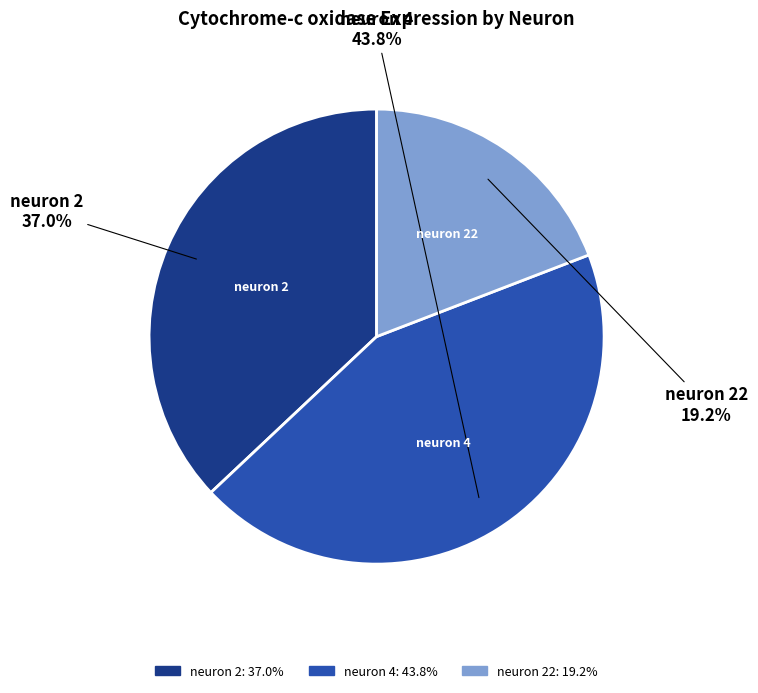

To the nearest percent, what is the difference between the largest and smallest slice percentages?

25%